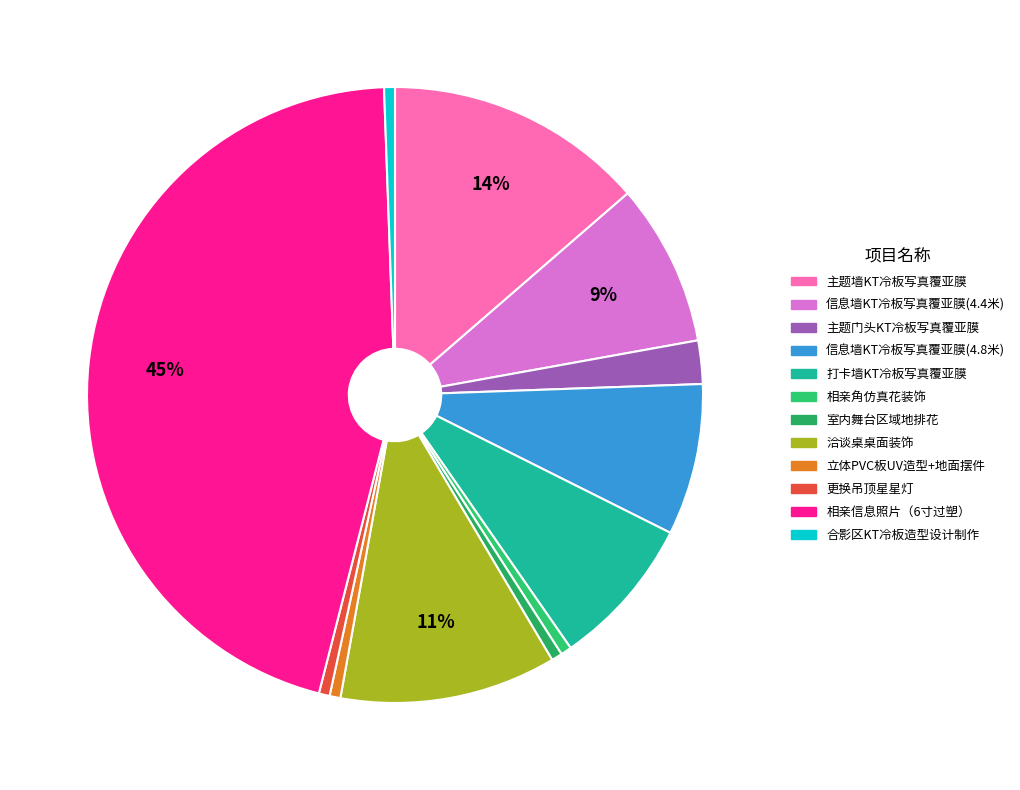

To the nearest percent, what portion does 信息墙KT冷板写真覆亚膜(4.4米) represent?

9%